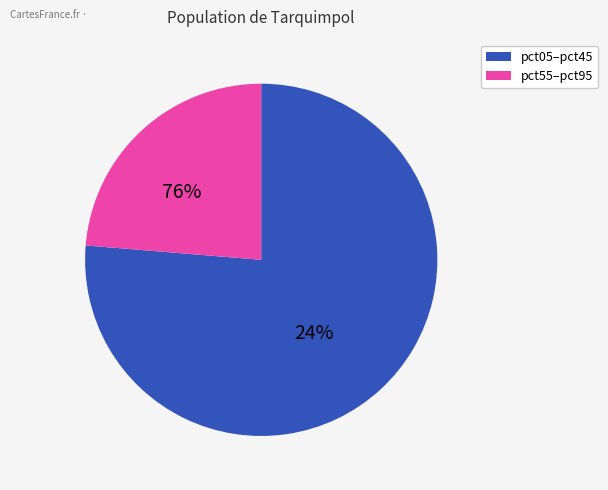

Which has a higher value, pct25 or pct55?

pct25